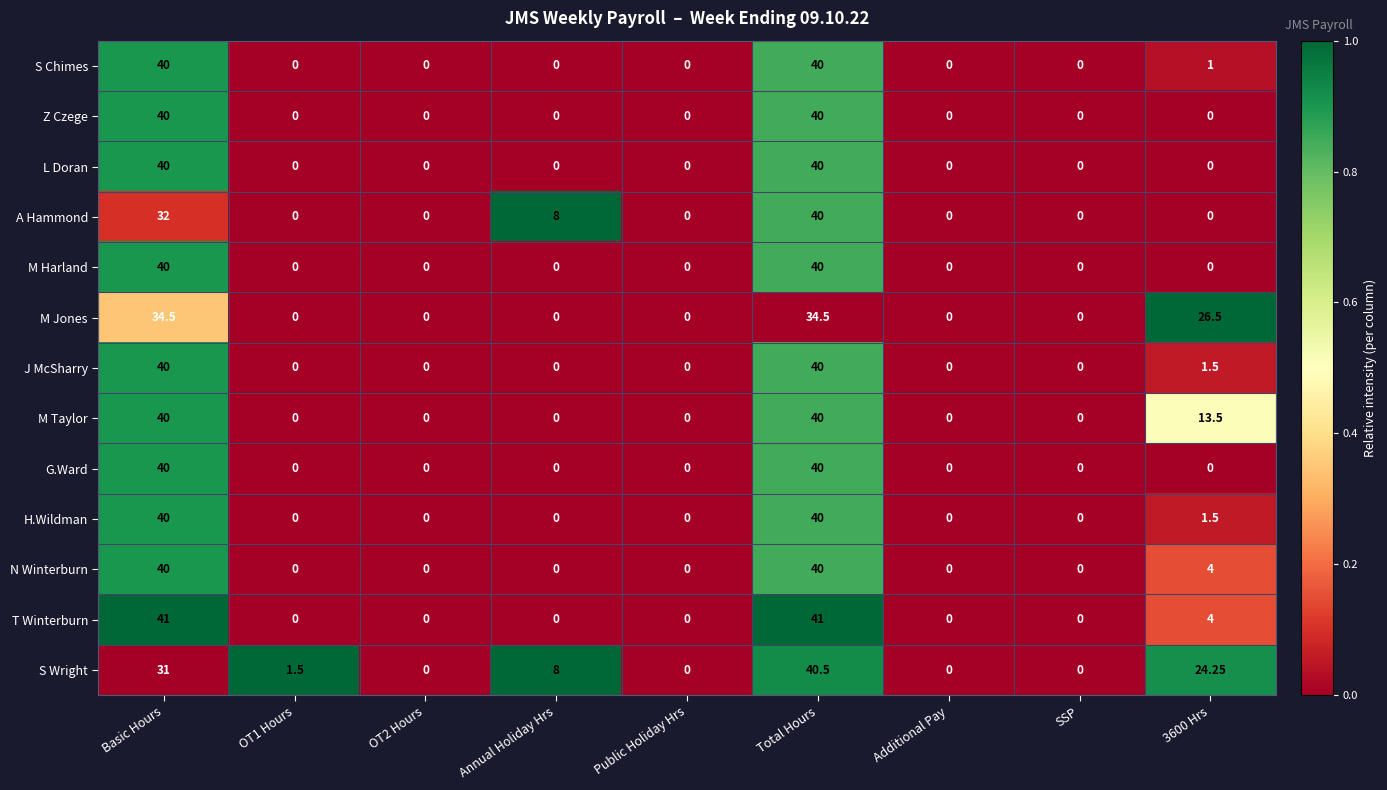

Which series has the largest range (max minus min)?

T Winterburn